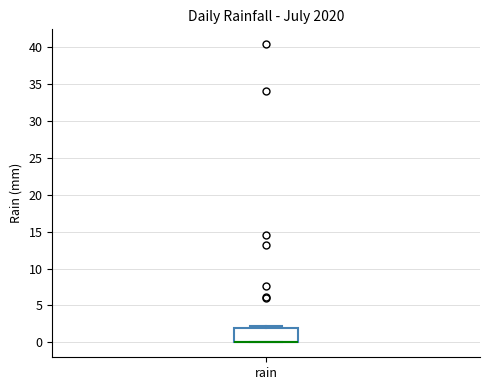

Transcribe this box plot: give where the median line is, the range the box spans, and where the two whiskers end, as read against the y-axis. The values are not printed on the chart, so give them approximately, as read against the axis.

median 0 (drawn on the box's lower edge), box 0 to 2, whiskers 0 to 2 (just above the box's upper edge)